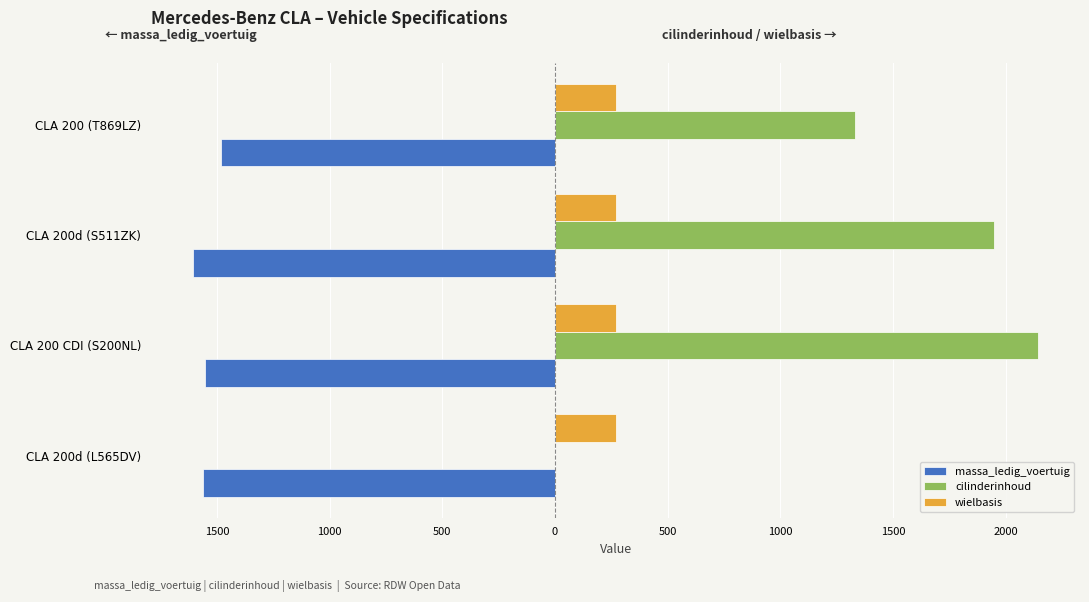

Reading right to left, what are all the values shown in this chart?

massa_ledig_voertuig: -1480	-1605	-1555	-1560
cilinderinhoud: 1332	1950	2143	0
wielbasis: 272	272	269	272